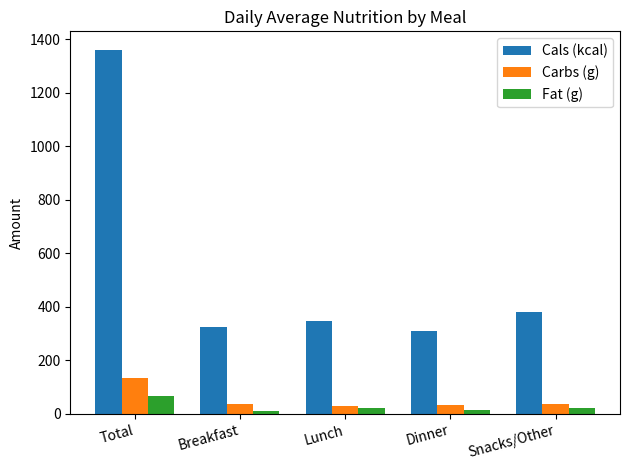

Where is Carbs (g) nearest to the value 81?

Breakfast